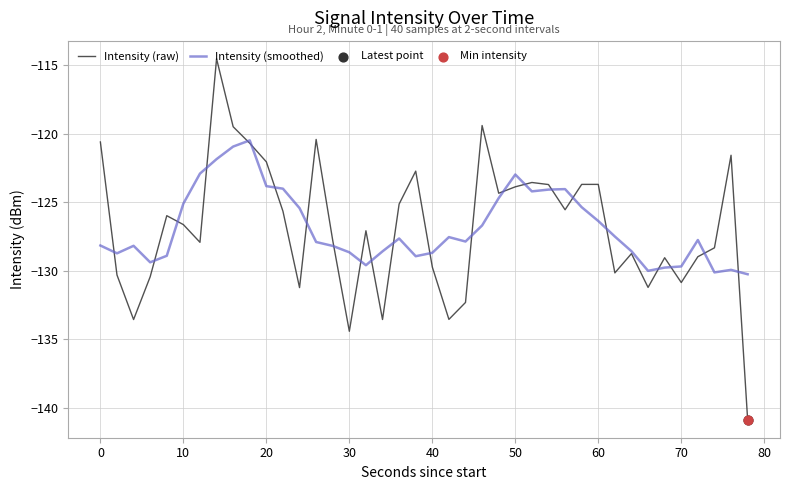

Which series has the largest range (max minus min)?

Intensity (raw)